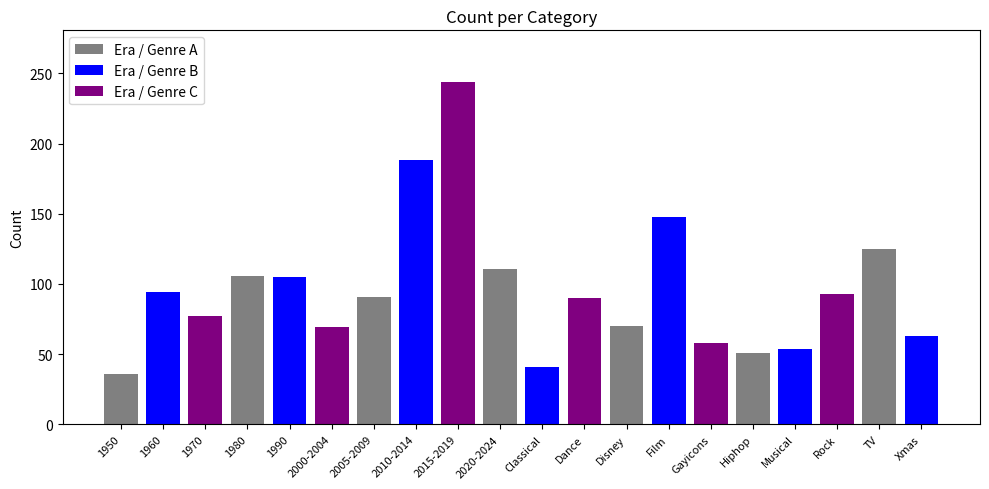

Does the chart contain stacked bars?

No